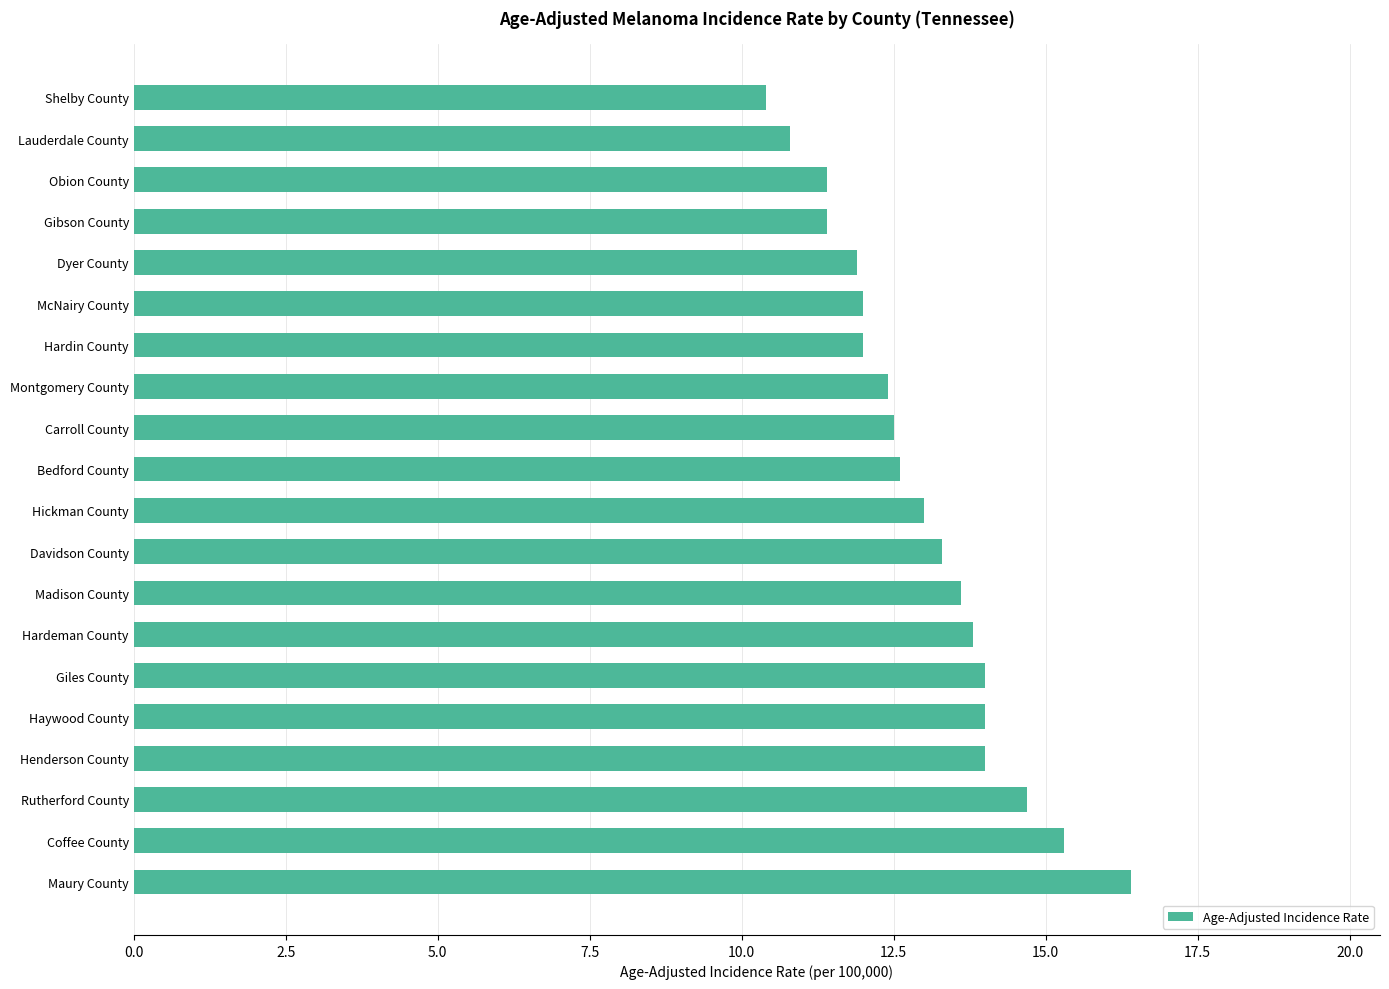

How many series are shown in this chart?

1